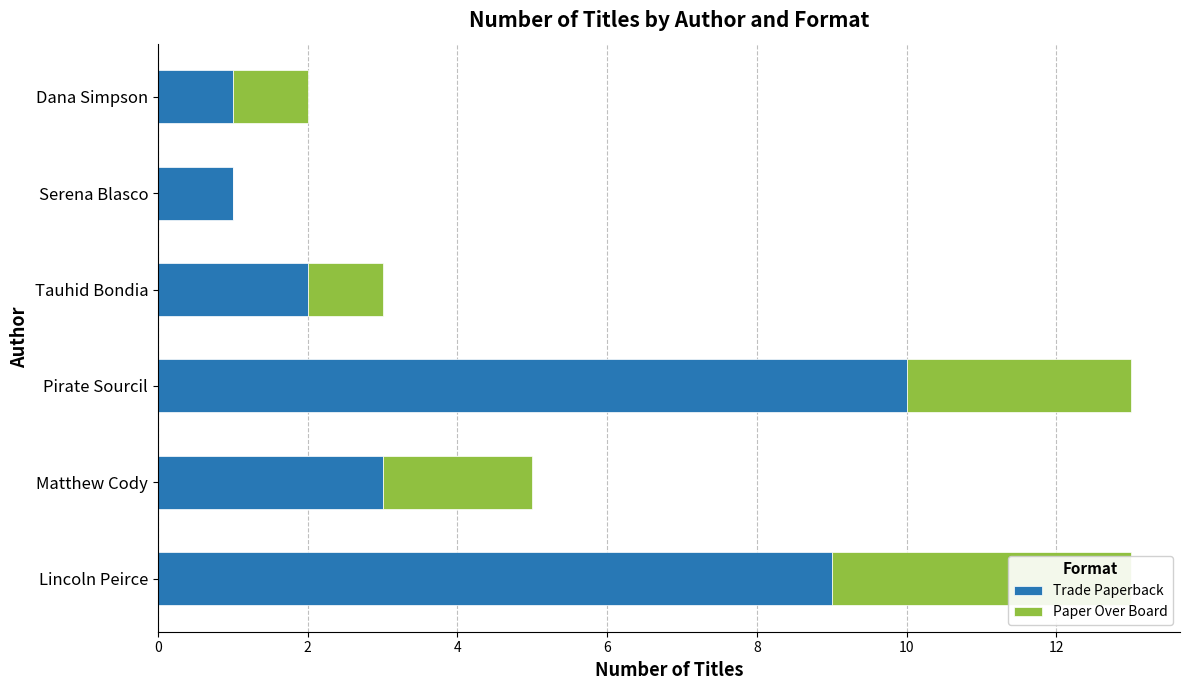

Count the Paper Over Board values in the range 1 to 3.

4